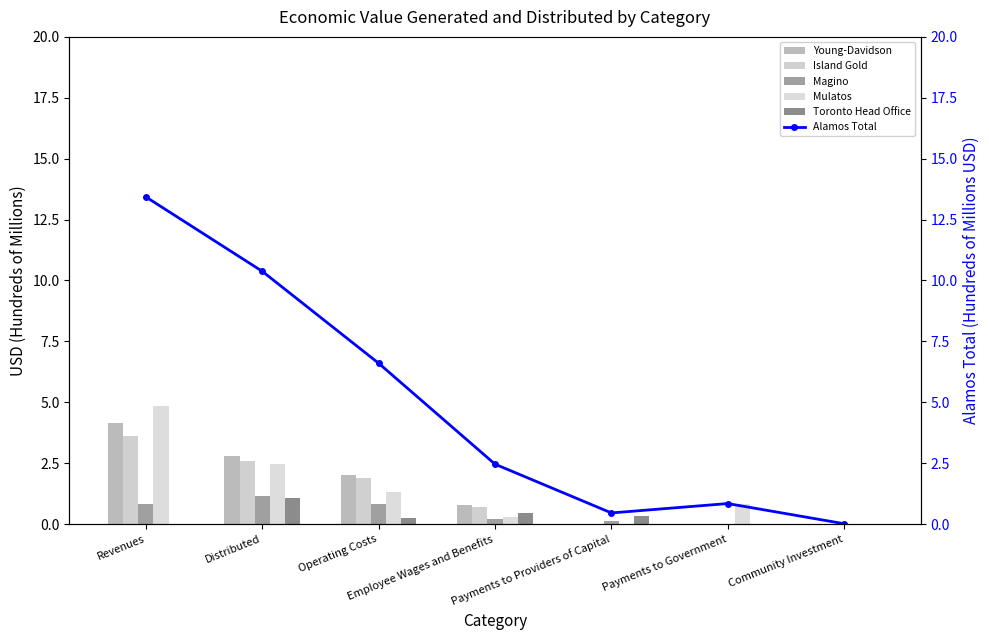

True or false: Toronto Head Office has a value of 0.5 at Payments to Providers of Capital.

False